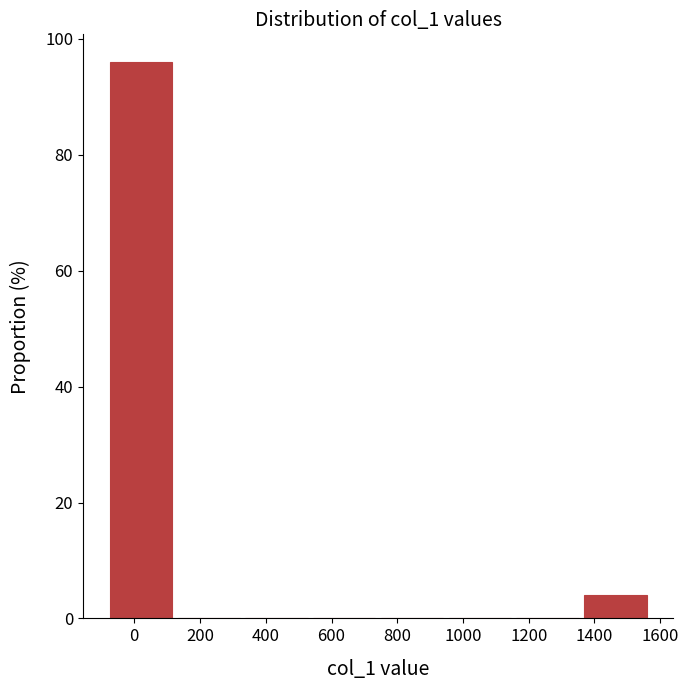

How tall is the bar that spans 1360 to 1560 on the x-axis? Neither the bar edges nor the heights are printed on the chart, so give them approximately, as read against the axes.

4